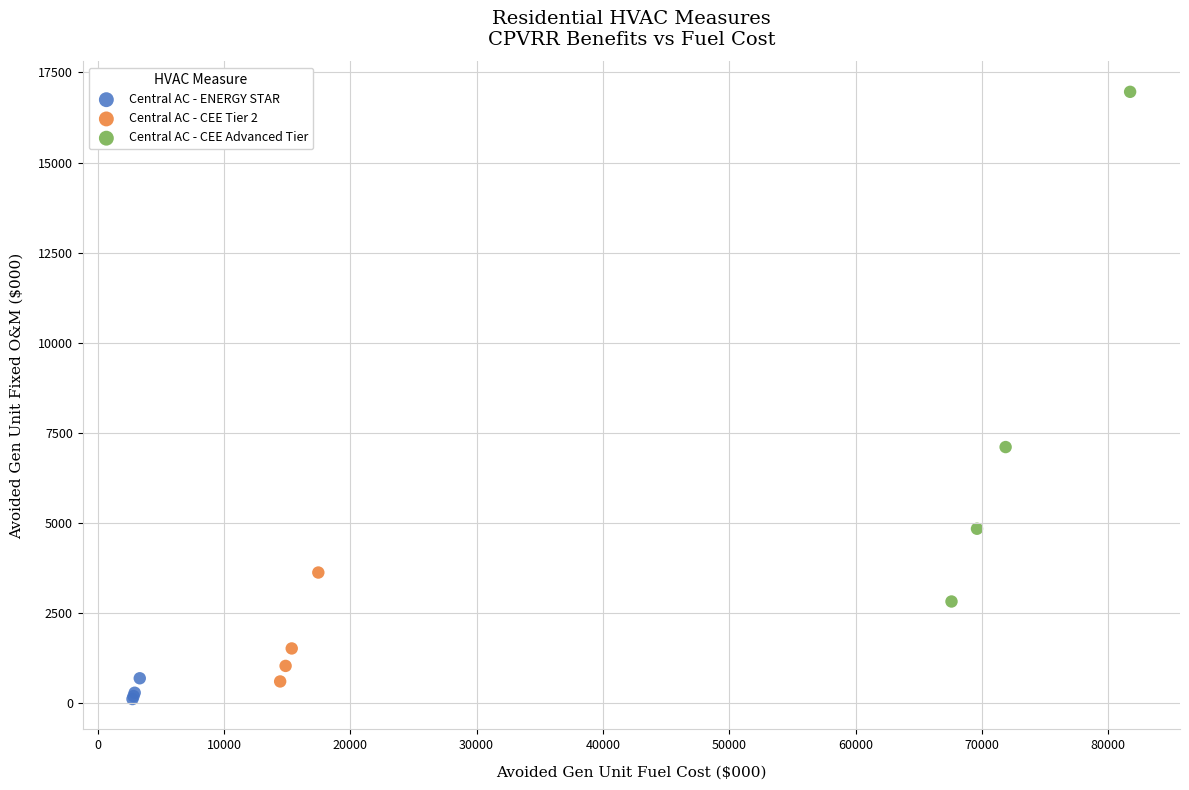

Which series contains the highest Y value?

Central AC - CEE Advanced Tier